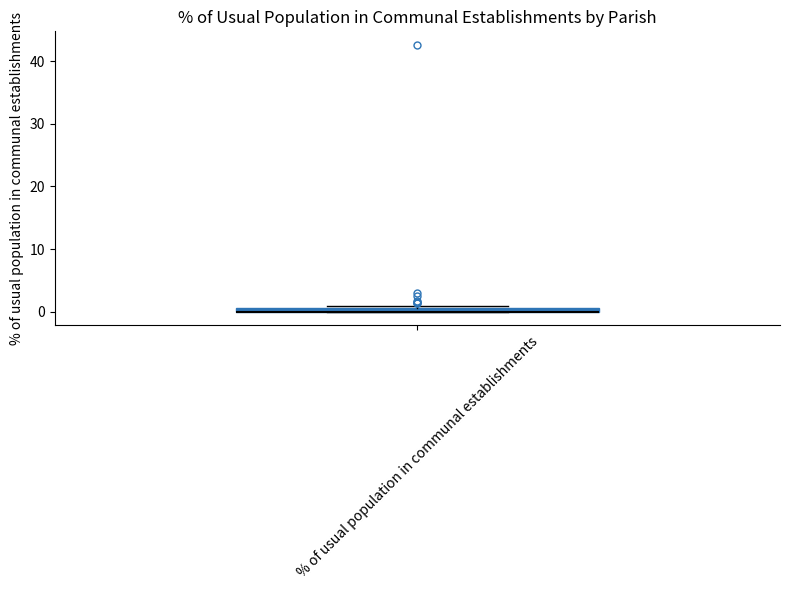

Where is the lower edge of the box for % of usual population in communal establishments on the y-axis? The values are not printed on the chart, so give them approximately, as read against the axis.

0